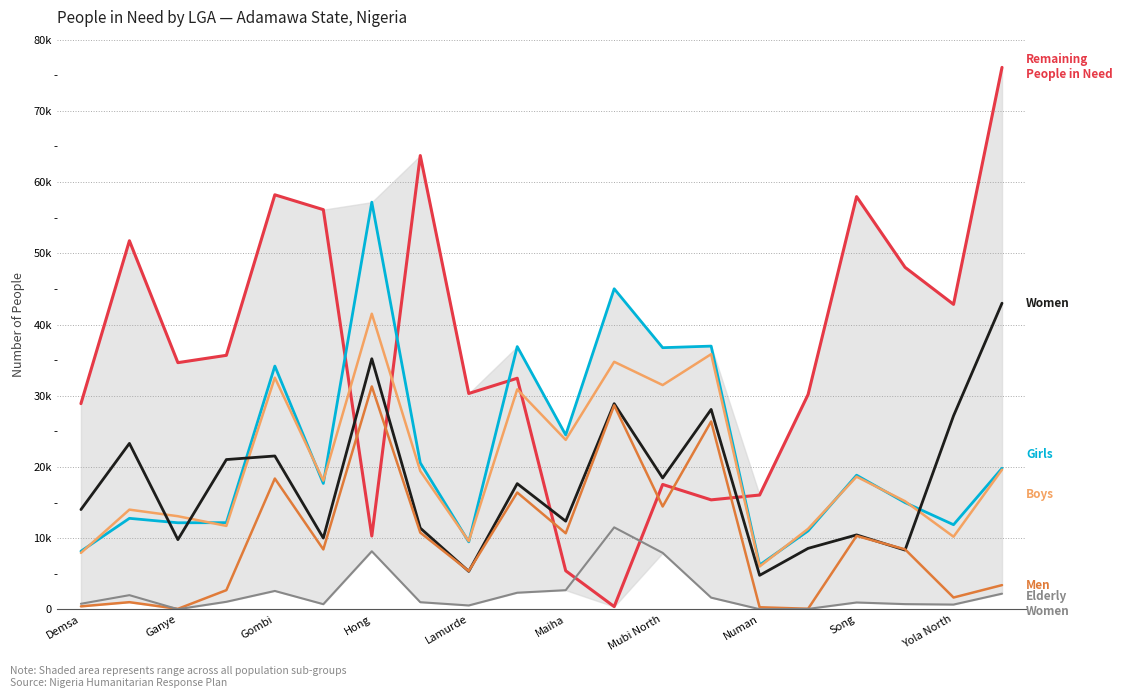

Does the chart have visible grid lines?

Yes